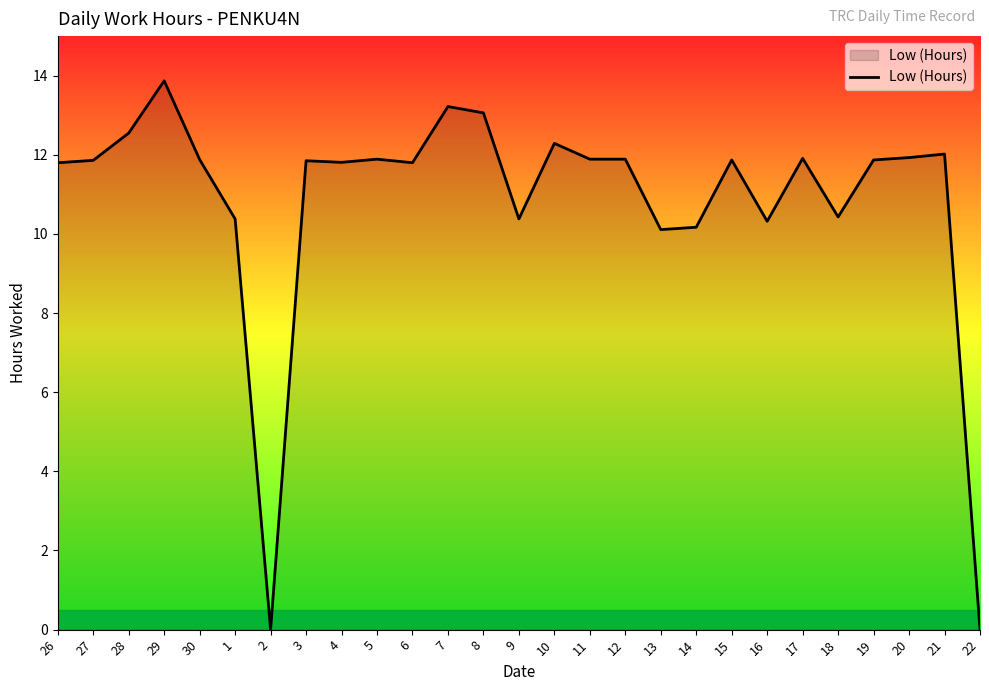

At which label does the data first exceed 11?

26